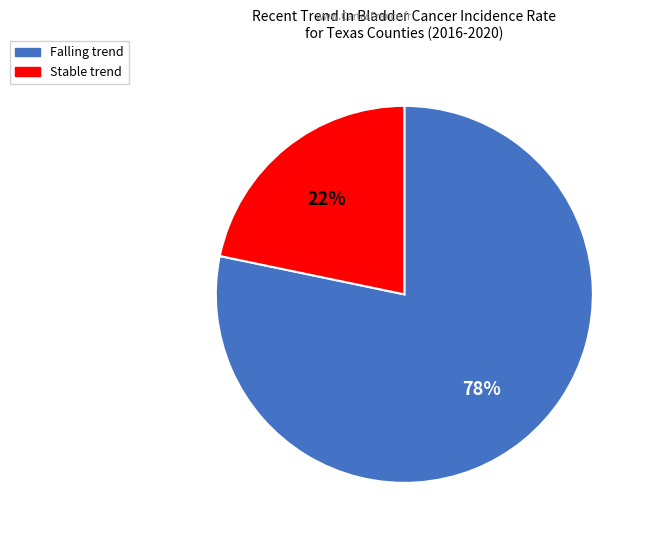

Is there any slice that represents more than half of the pie?

Yes